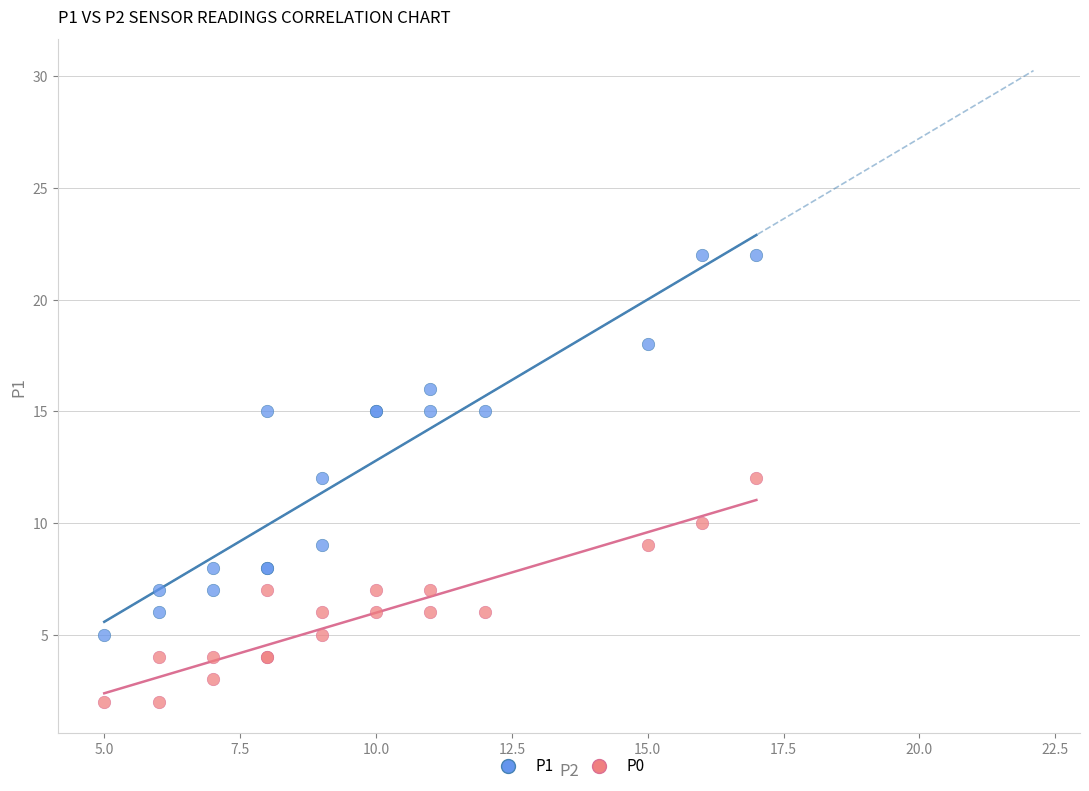

Which series reaches the maximum Y coordinate?

P1